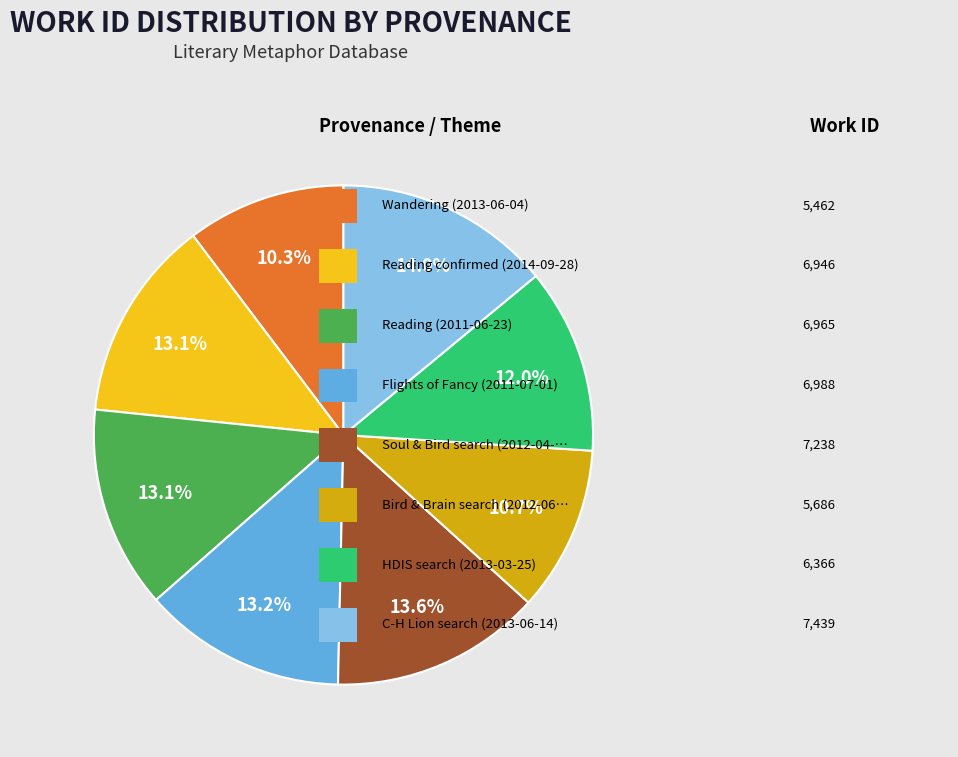

Is there a majority slice in this chart?

No